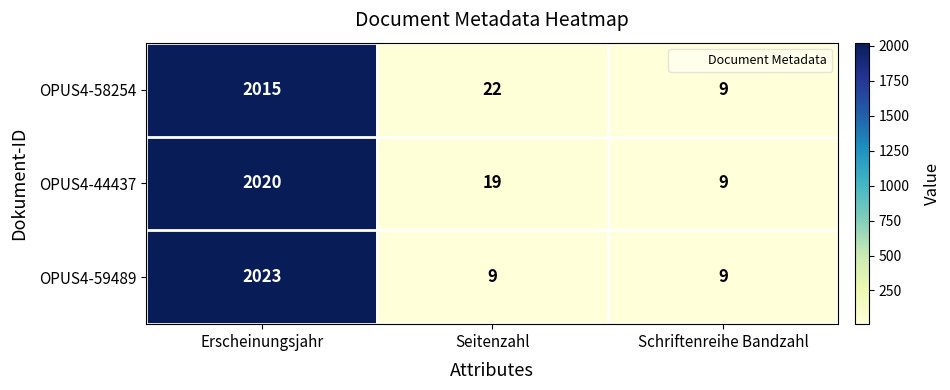

The value of OPUS4-59489 at Seitenzahl is 9. True or false?

True